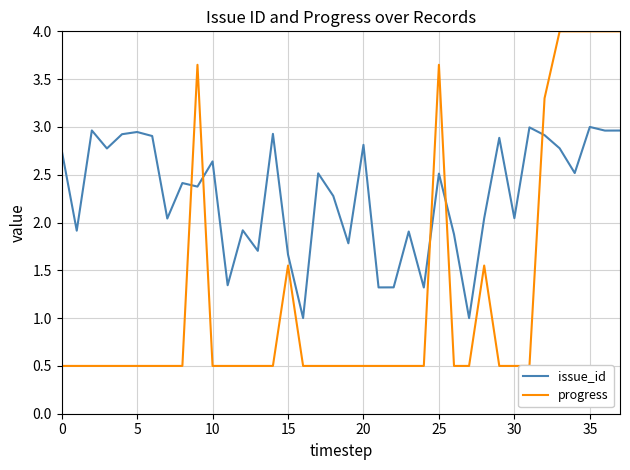

At 13, list the series in order from largest to smallest.

issue_id, progress